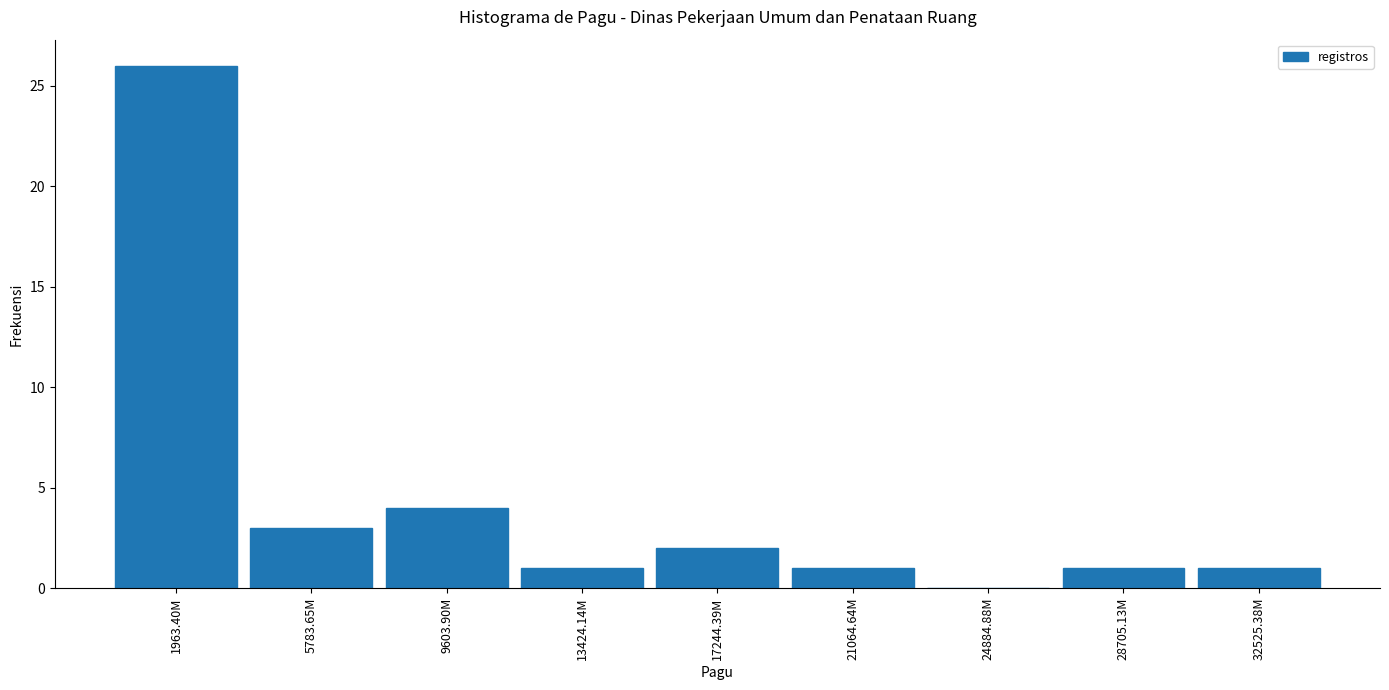

Reading left to right, extract all data points from this chart.

1963.40M=26	5783.65M=3	9603.90M=4	13424.14M=1	17244.39M=2	21064.64M=1	24884.88M=0	28705.13M=1	32525.38M=1